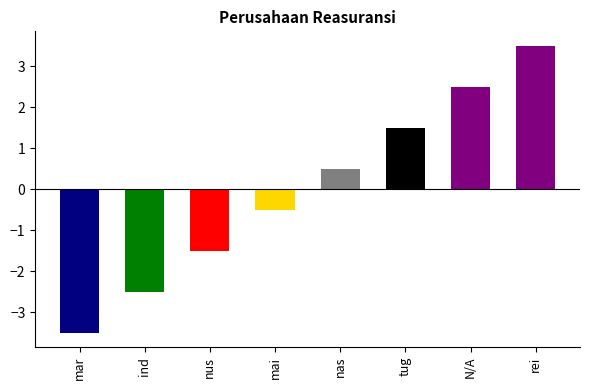

True or false: the data shows 4 at www.nusantarare.com.

False